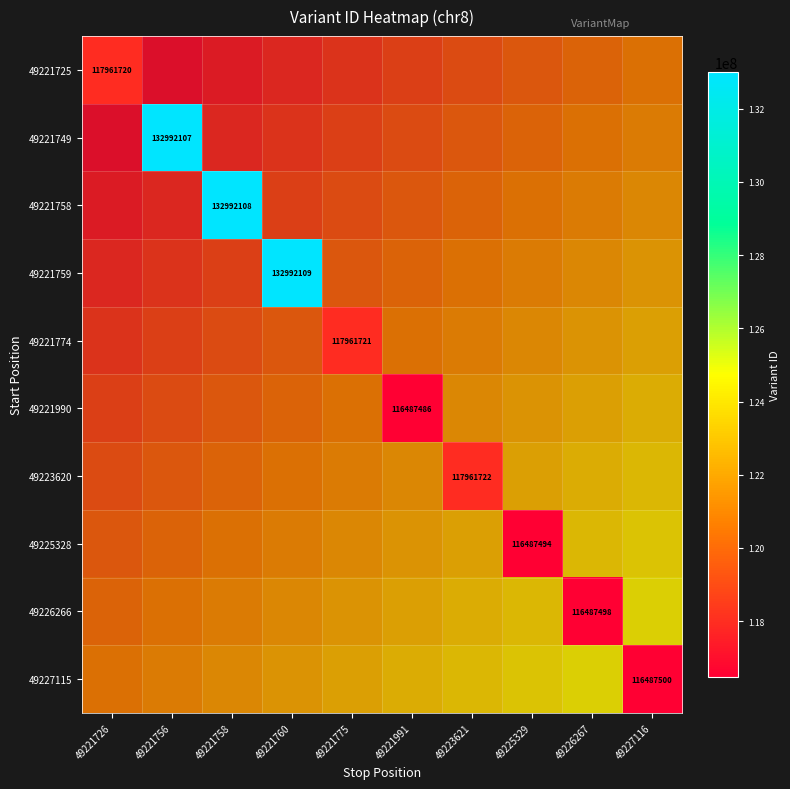

At how many categories does at least one series exceed 129936790?

3